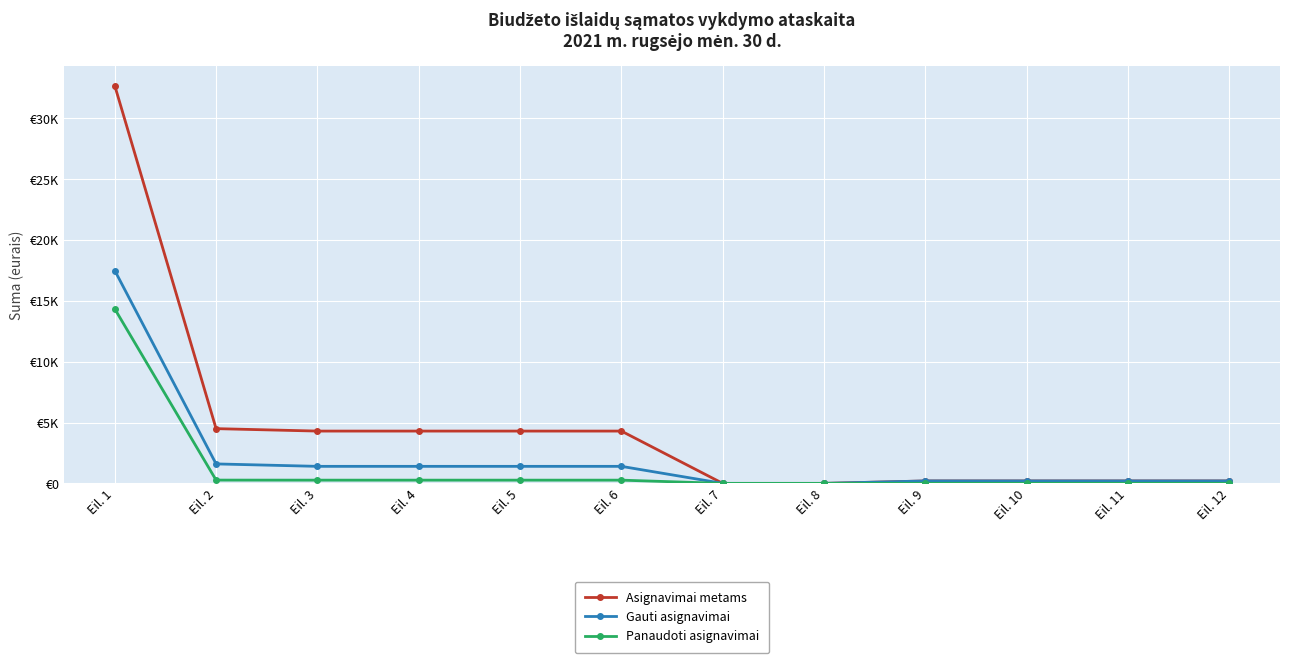

Is this an area chart (filled region under the line)?

No